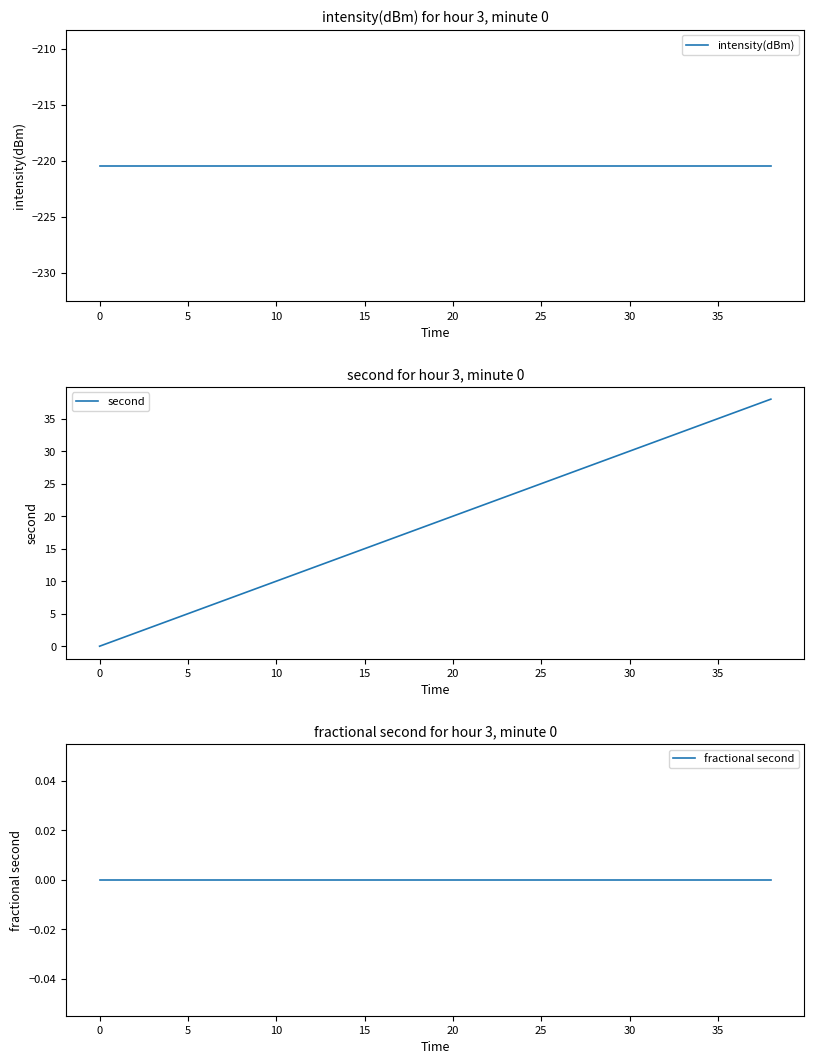

The intensity(dBm) series shows -335.5 at 12. True or false?

False